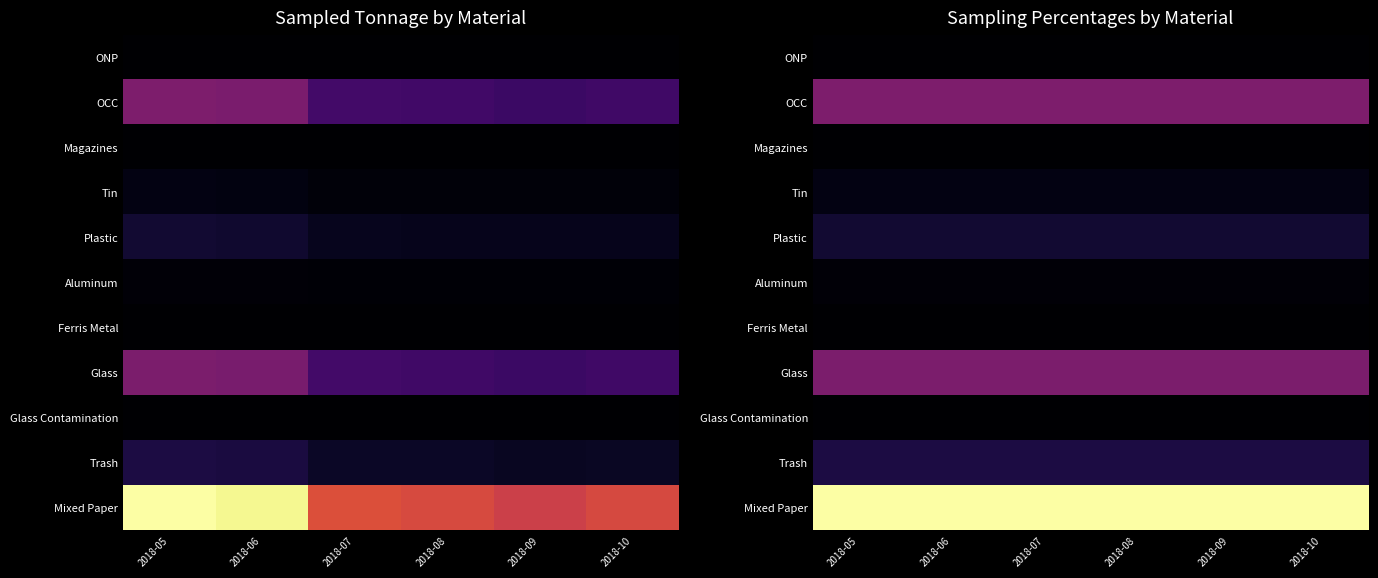

At which category is the sum across all series the highest?

2018-05